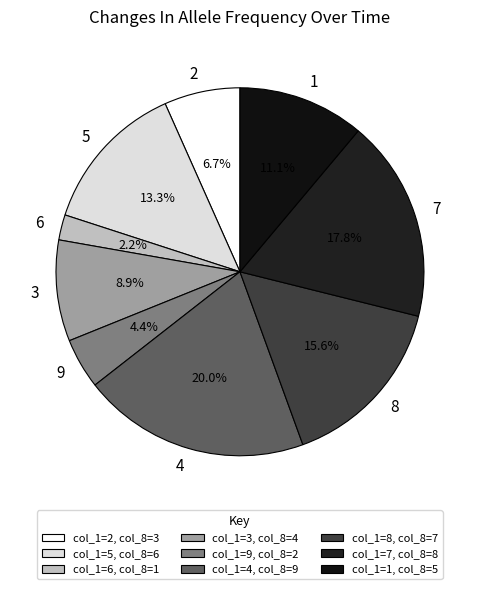

Is it true that 7 is 18% of the pie?

True